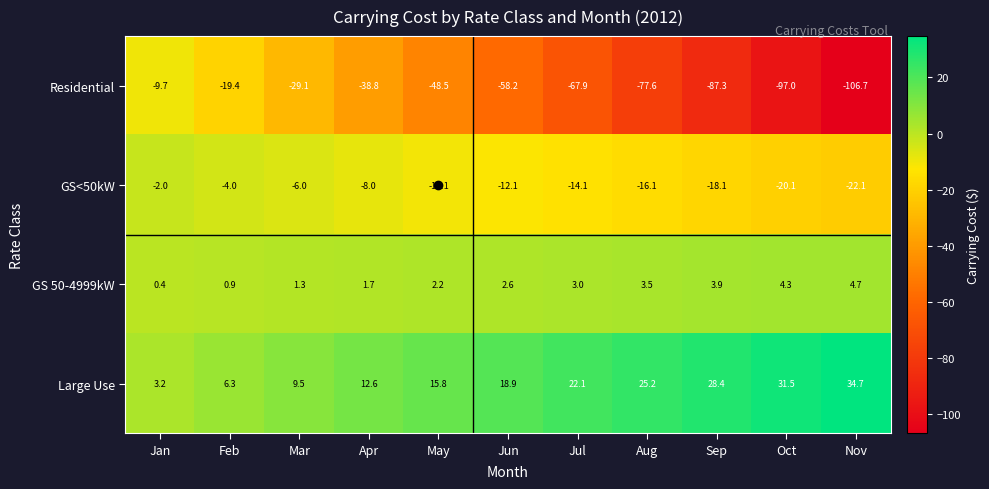

At which category does the chart reach its minimum across all series?

Nov